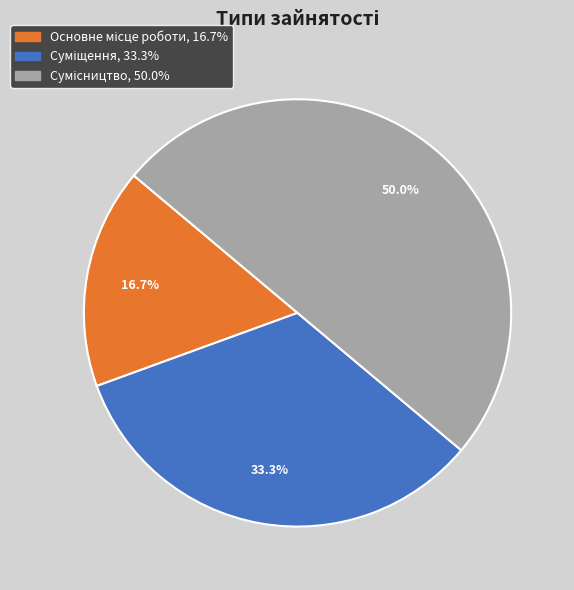

Do Основне місце роботи and Сумісництво together represent more than half of the pie?

Yes